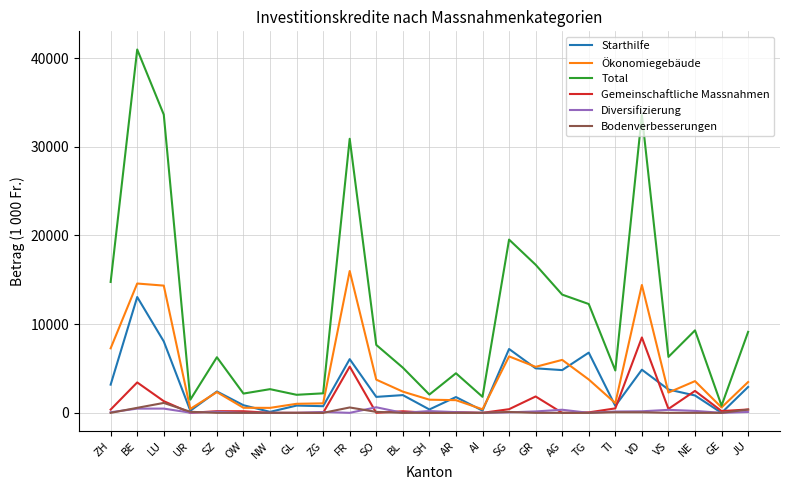

Is the value of Diversifizierung at LU greater than the value of Total at OW?

No